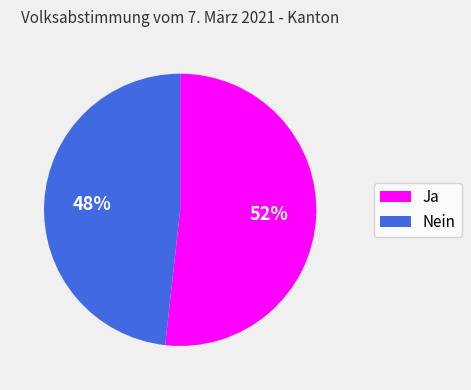

What is the ratio of the value at Ja to the value at Nein?

1.1